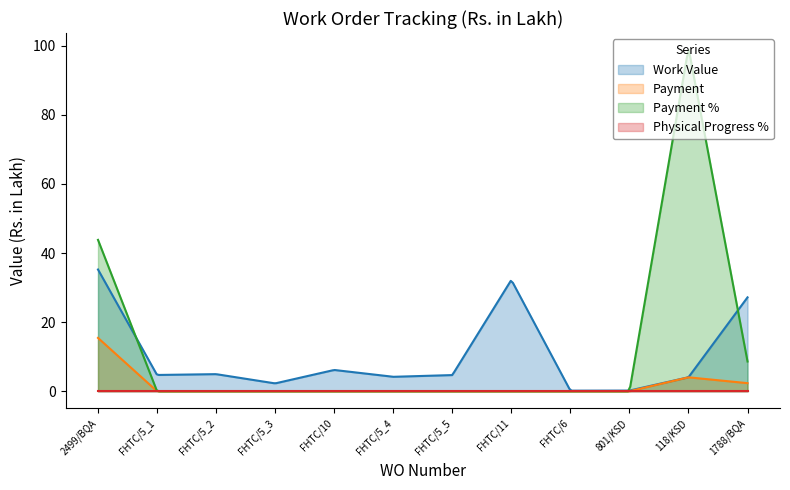

Between FHTC/5_3 and FHTC/10, which series saw the biggest shift?

Work Value